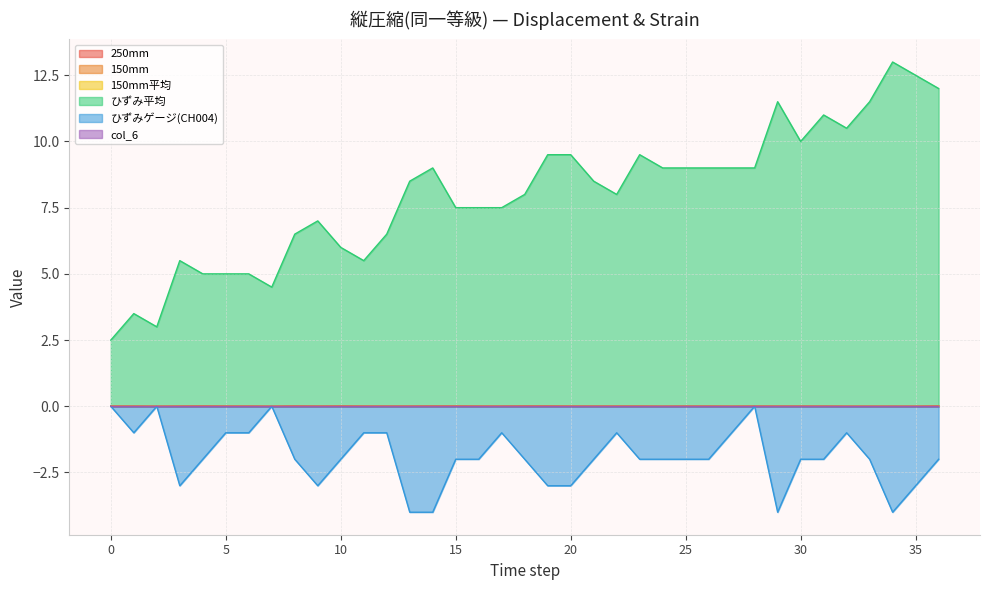

Count the 150mm平均 values in the range 0 to 1.

37